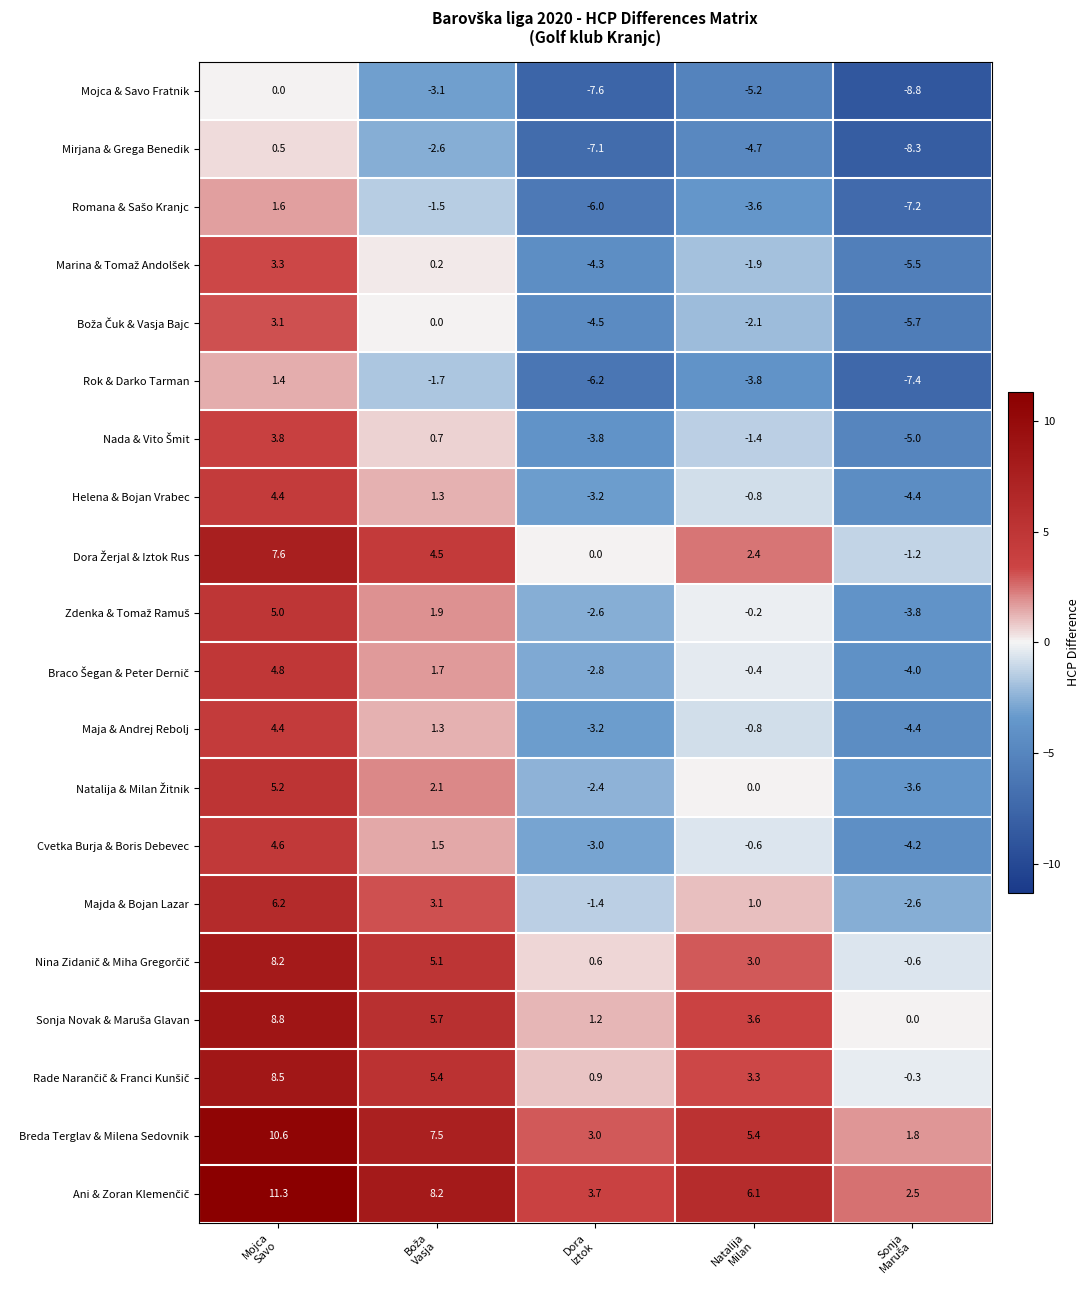

At how many categories does at least one series exceed -6?

5